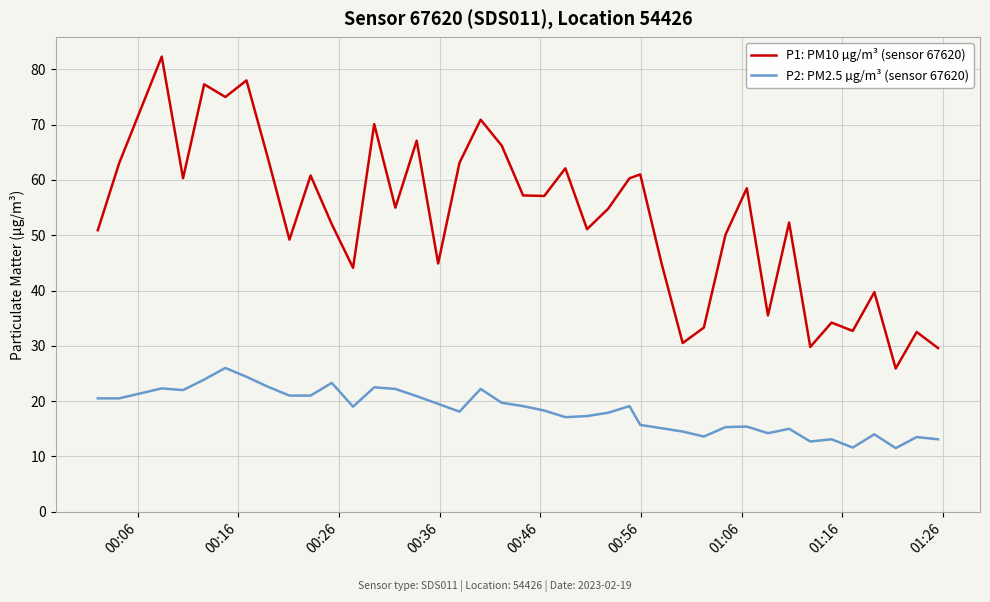

Which series has the largest total across all categories?

P1: PM10 µg/m³ (sensor 67620)